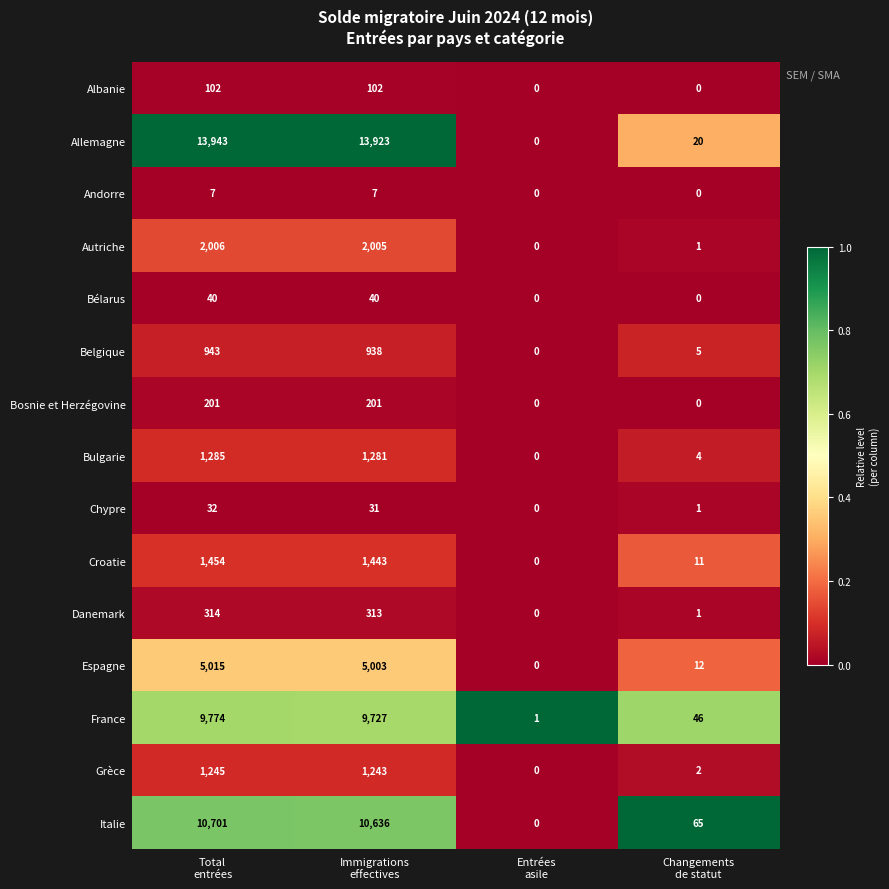

What is the total value across all series at Total
entrées?

47062